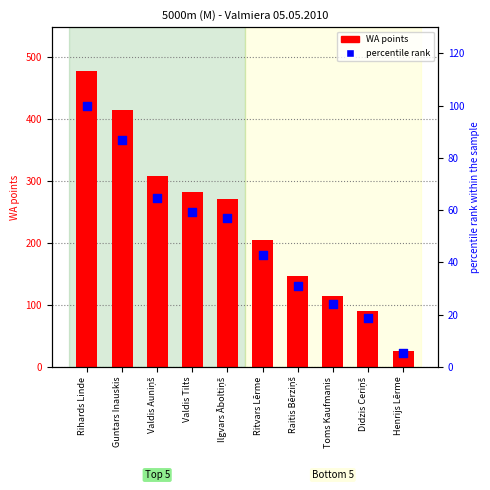

What is the total value across all series at Ilgvars Āboltiņš?

327.8